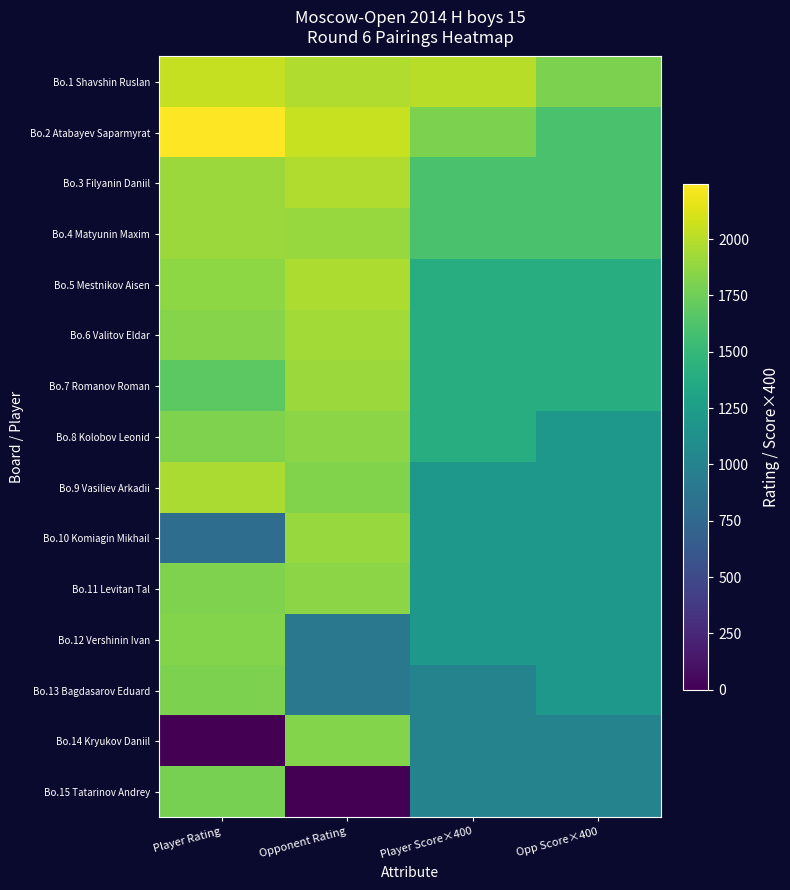

Which category has the highest value across all series?

Player Rating